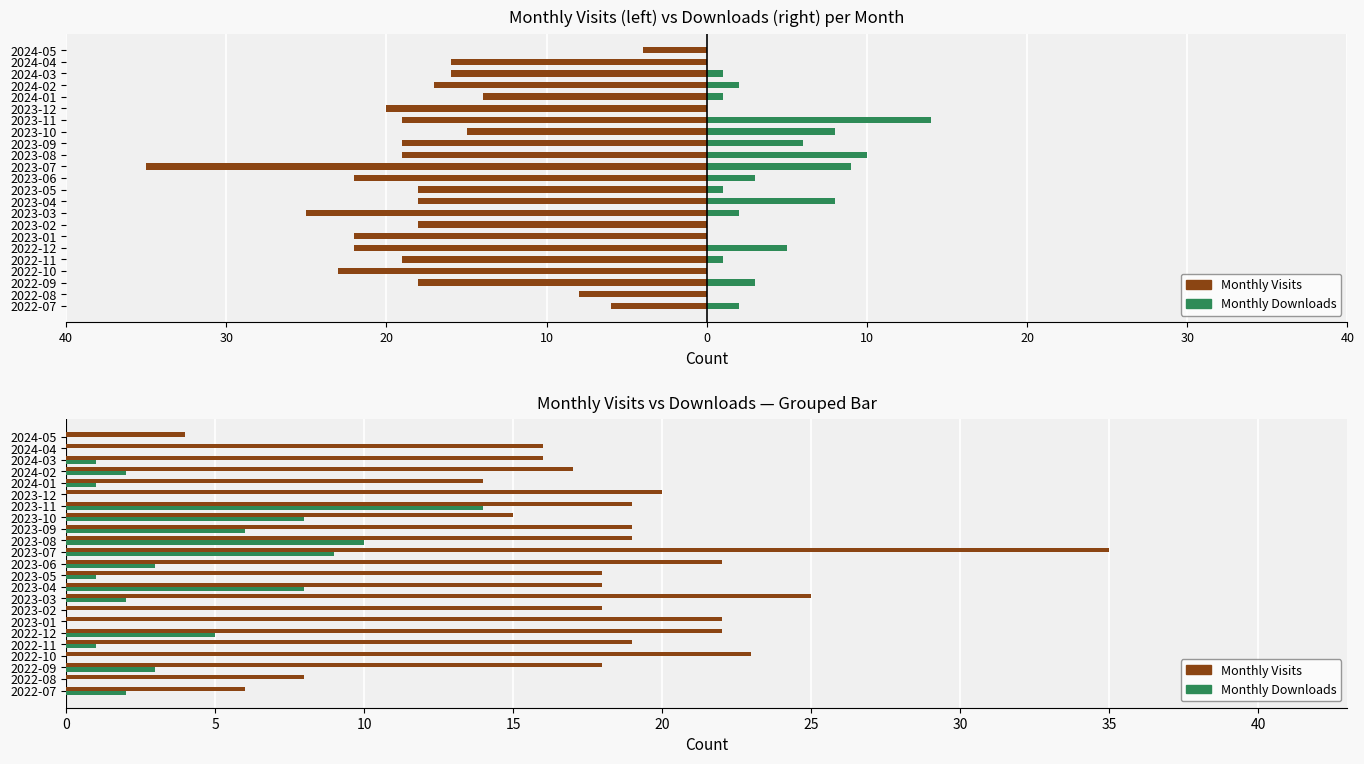

The value of monthly_visit at 2024-01 is 7. True or false?

False